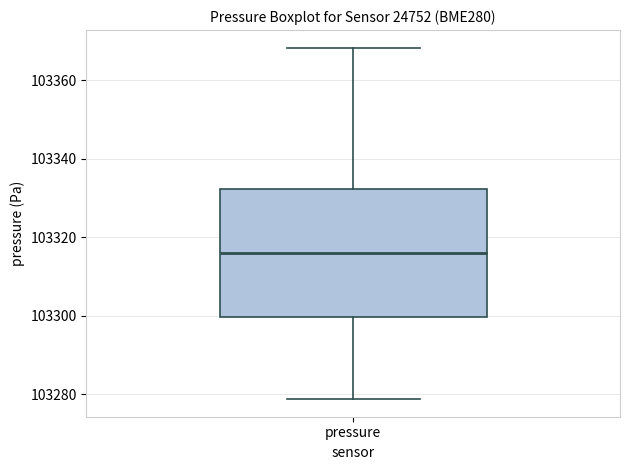

Where does the upper whisker of the box for pressure end on the y-axis? The values are not printed on the chart, so give them approximately, as read against the axis.

103368